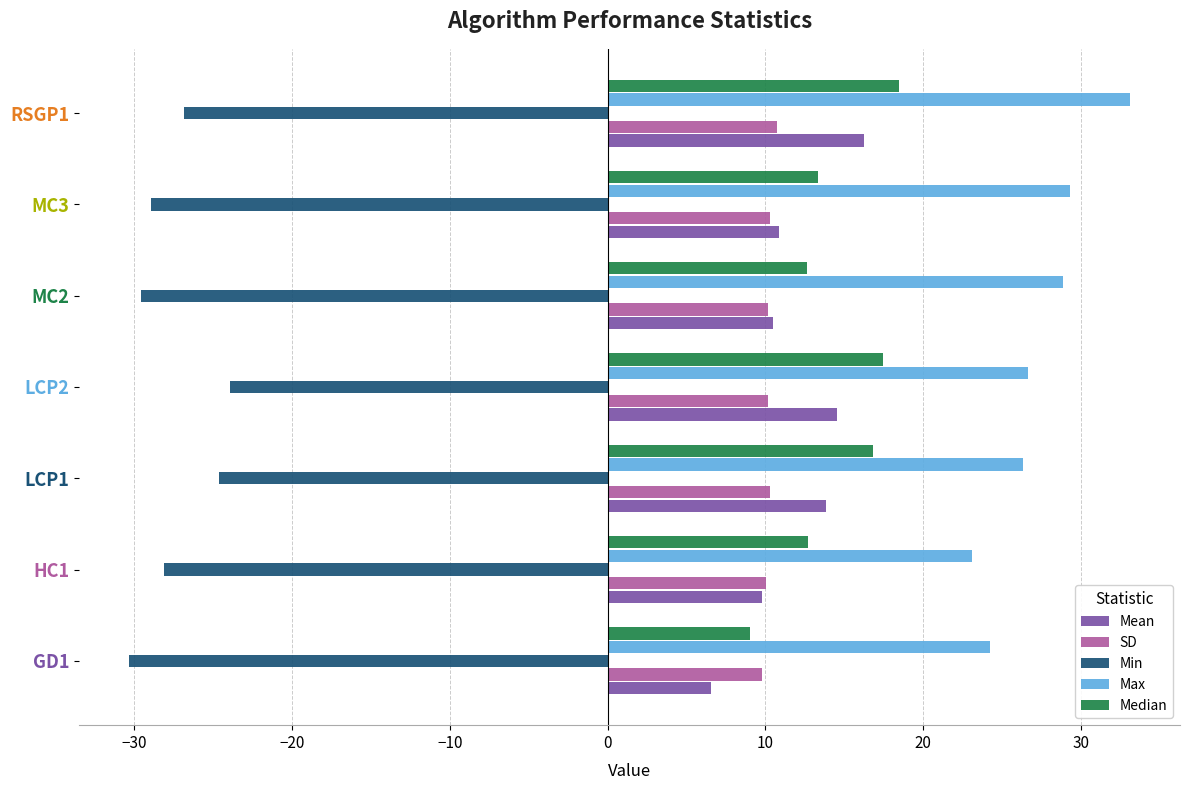

True or false: Mean has a value of 10.8 at MC3.

True